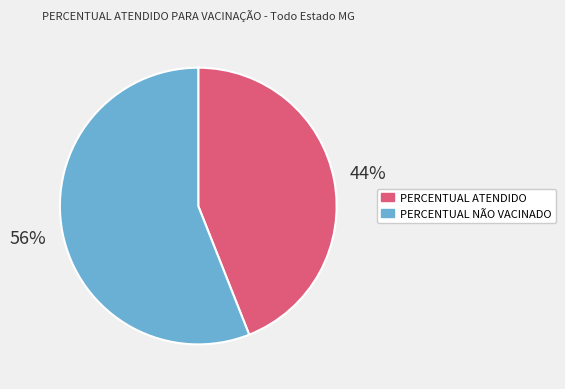

How many segments does this pie chart have?

2